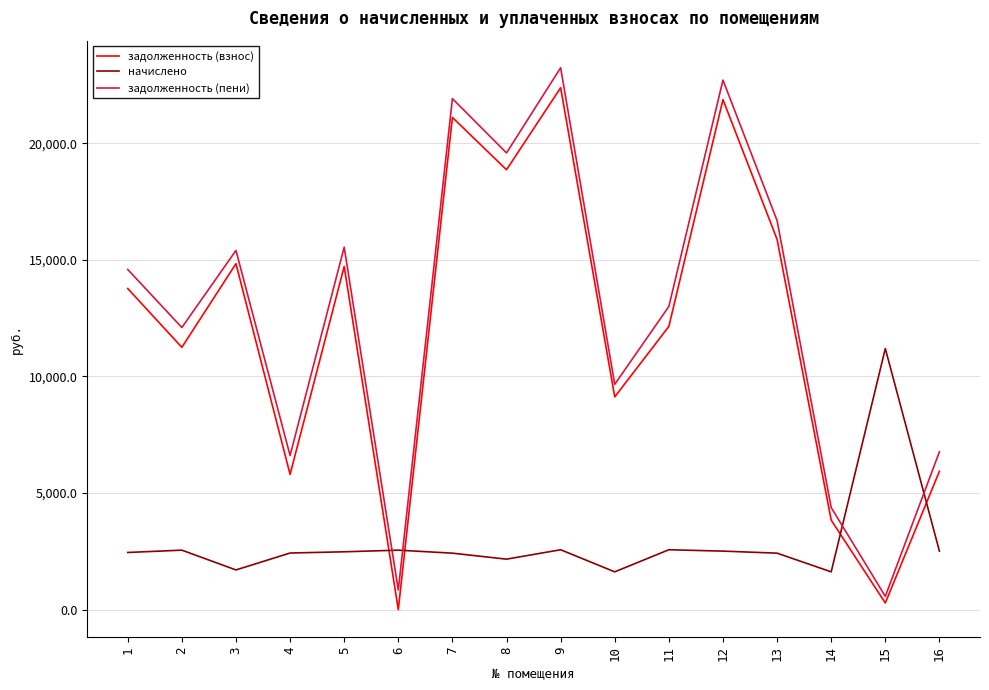

Where is the first local maximum for задолженность (взнос)?

3